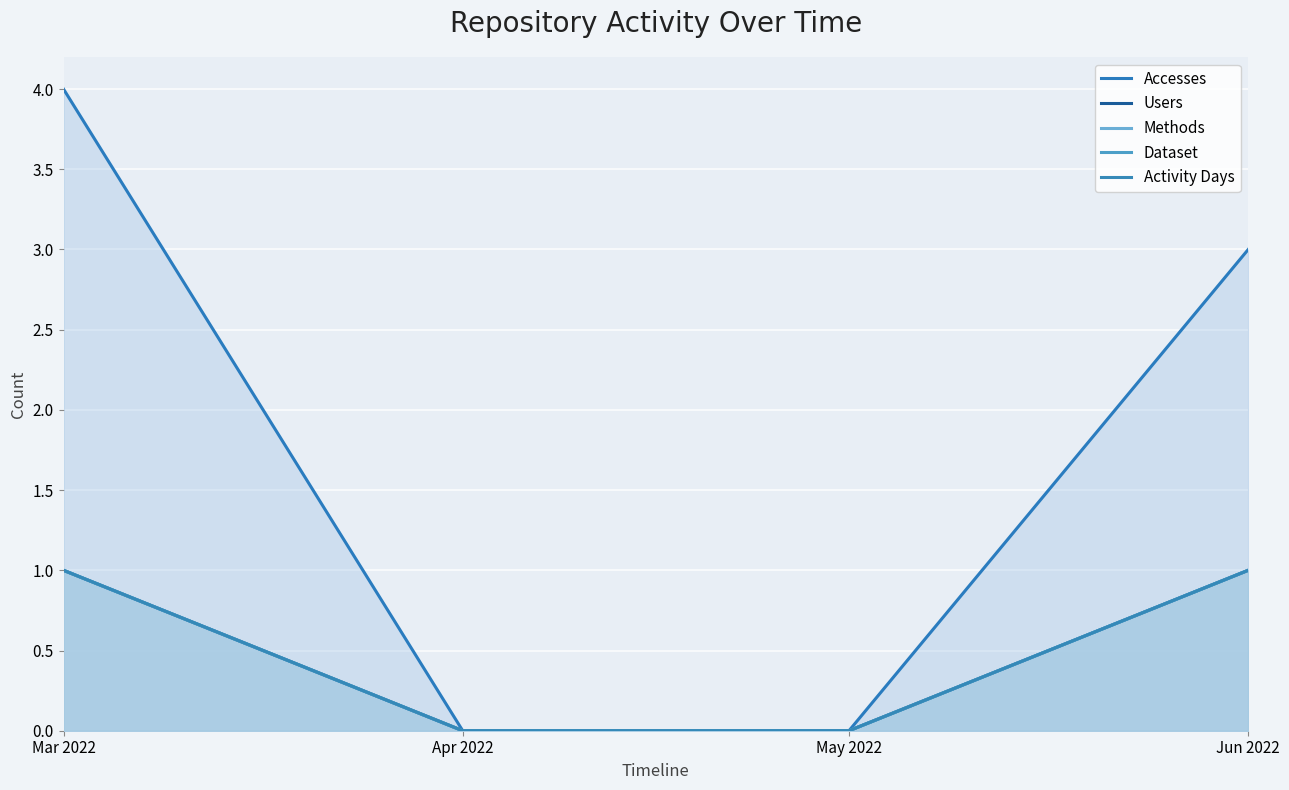

Which series has the largest range (max minus min)?

Accesses